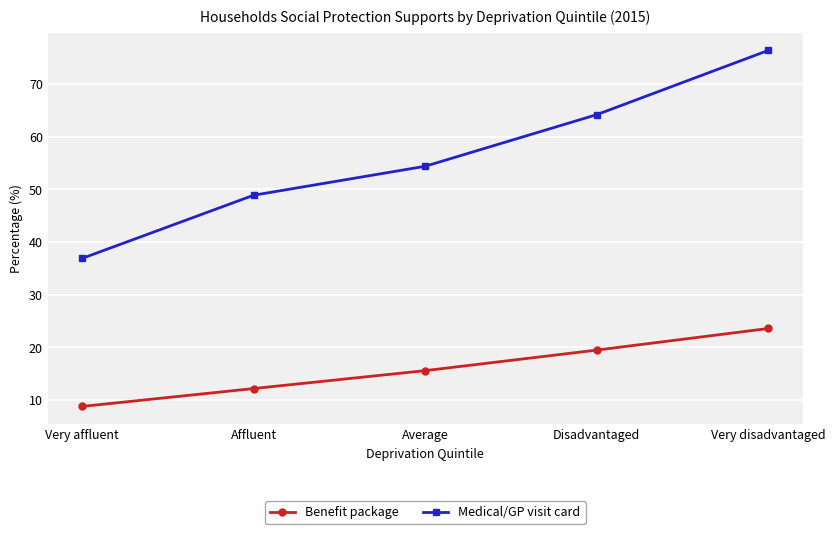

What are all the series names shown in the legend?

Benefit package, Medical/GP visit card